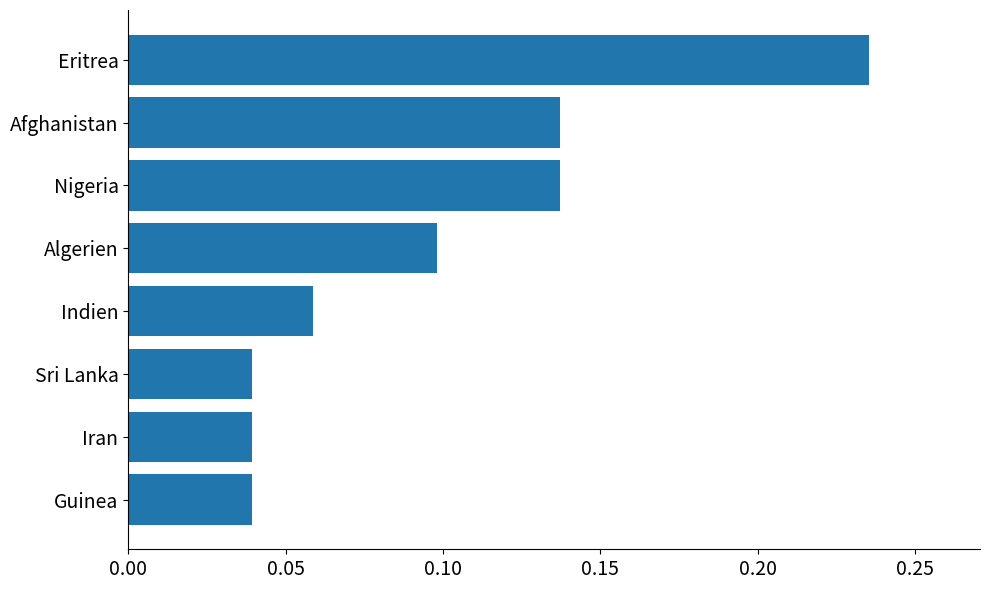

What is the sum of the values at Afghanistan and Nigeria?

0.3